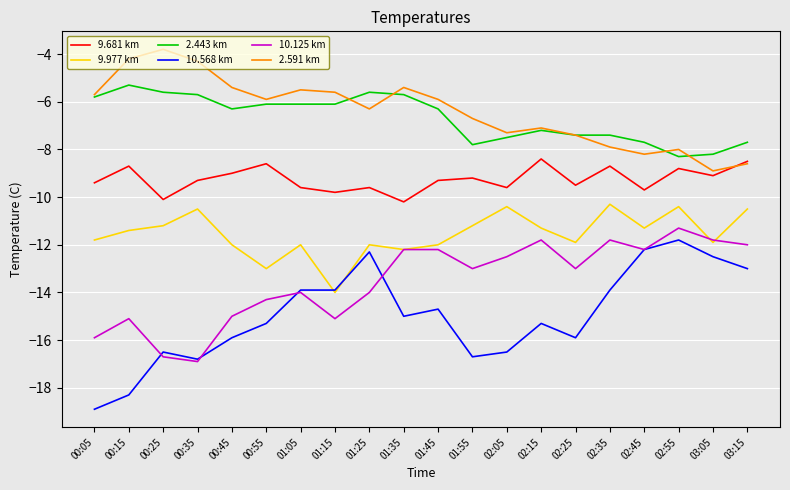

What is the approximate value of 10.568 km at 02:15?

-15.3